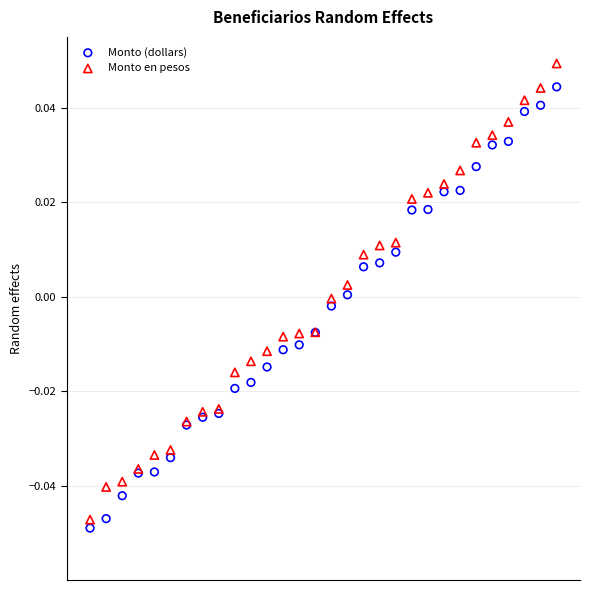

Which series reaches the maximum Y coordinate?

Monto en pesos